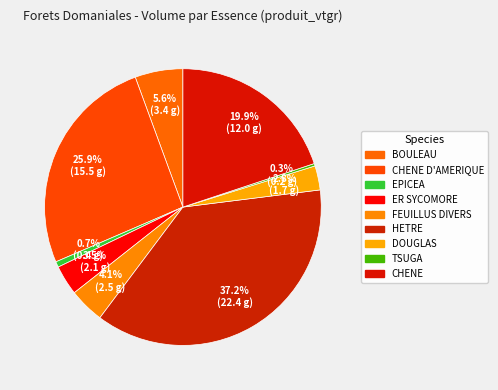

Is it true that CHENE is 29% of the pie?

False